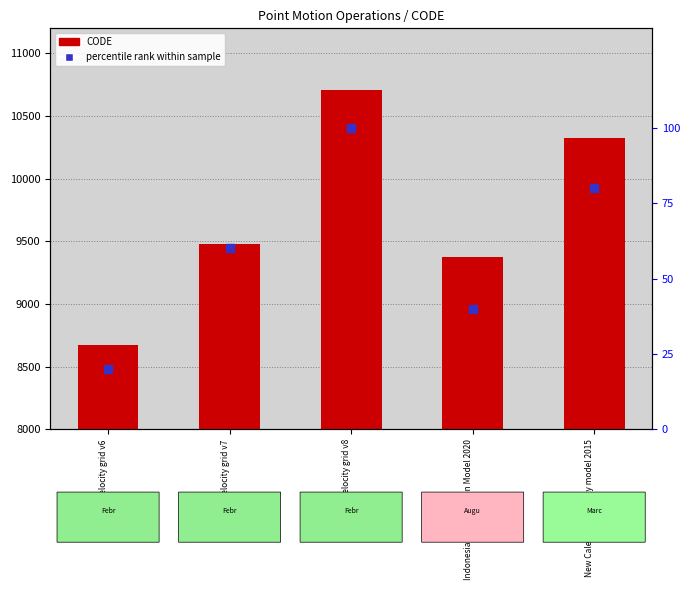

At which category is the sum across all series the highest?

Canada velocity grid v8